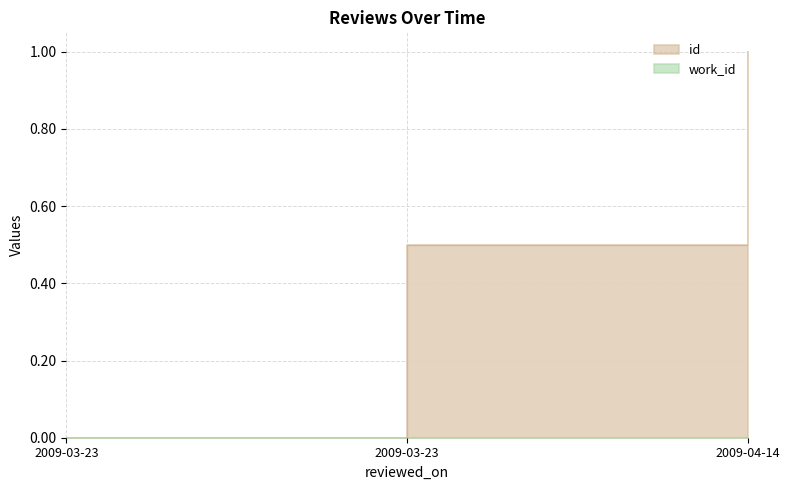

Which category has the highest value across all series?

2009-04-14